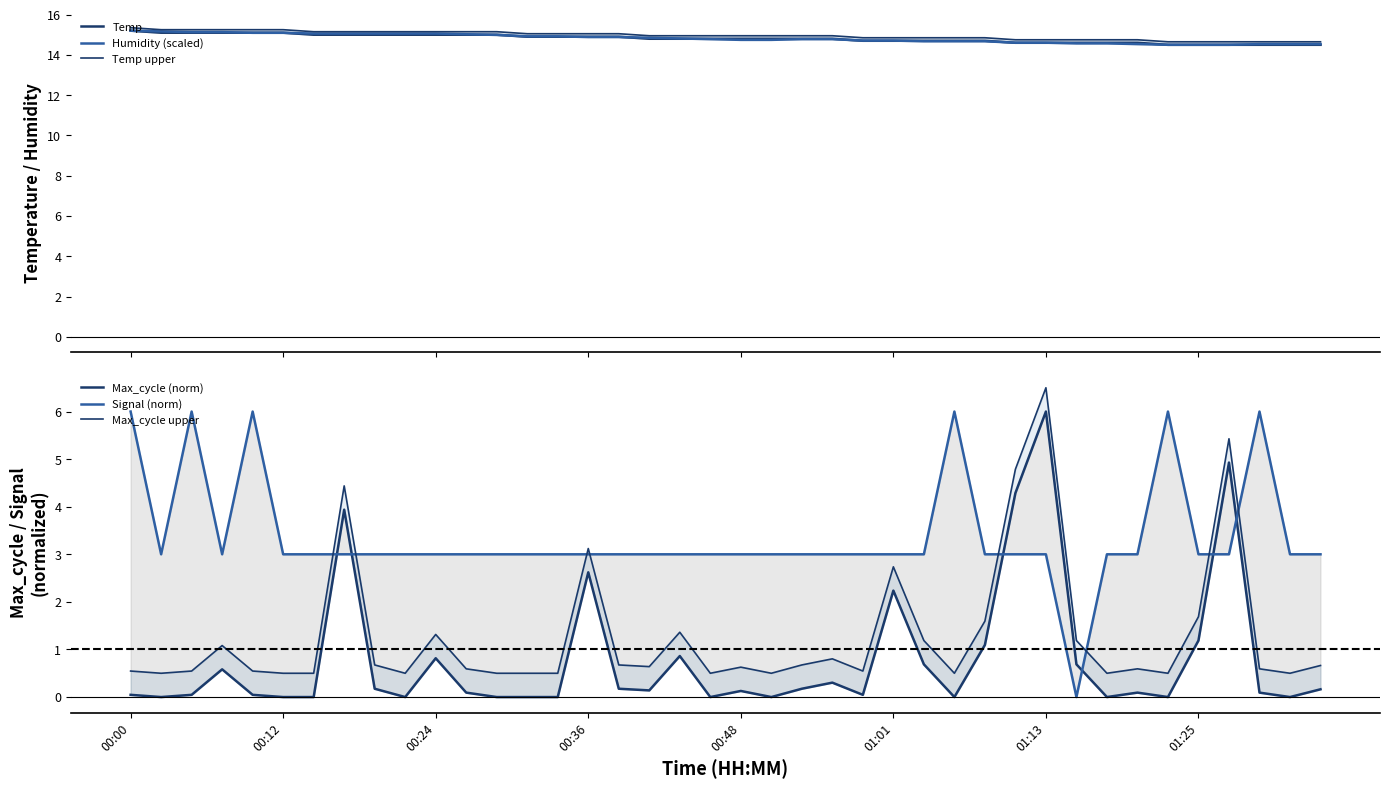

What is the sum of all Signal (norm) values?

135.0